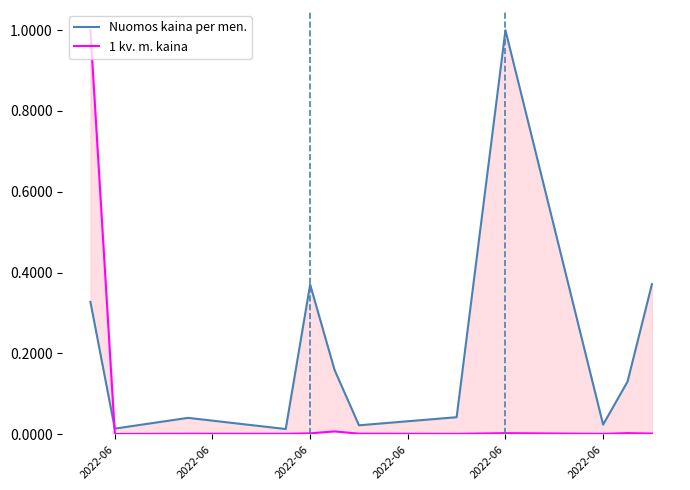

What is the spread (max minus min) of values at 2022-06?

0.7